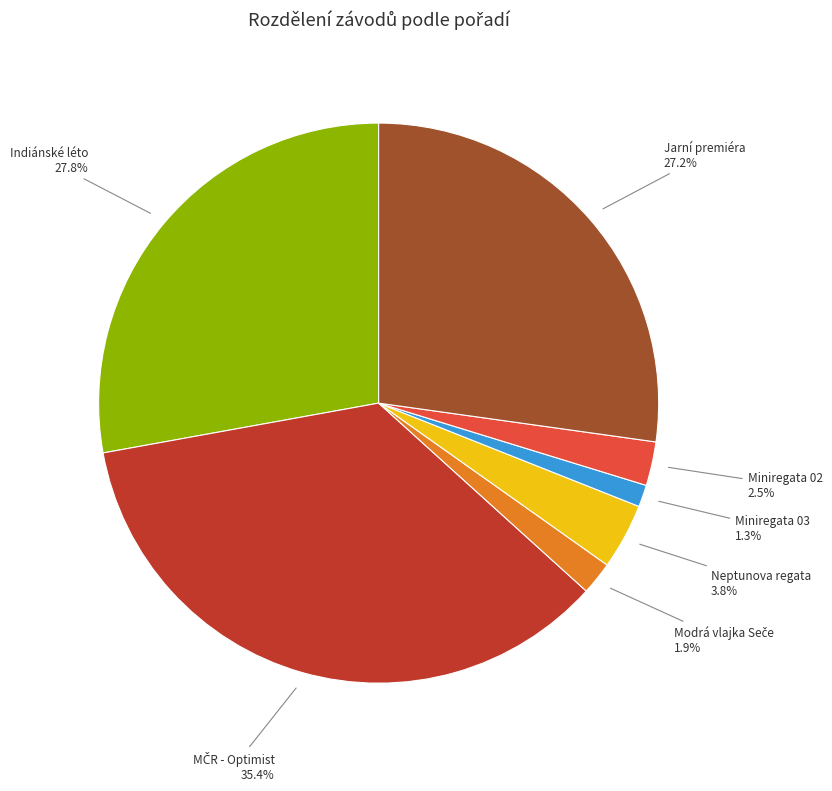

What is the smallest slice in the pie chart?

Miniregata 03